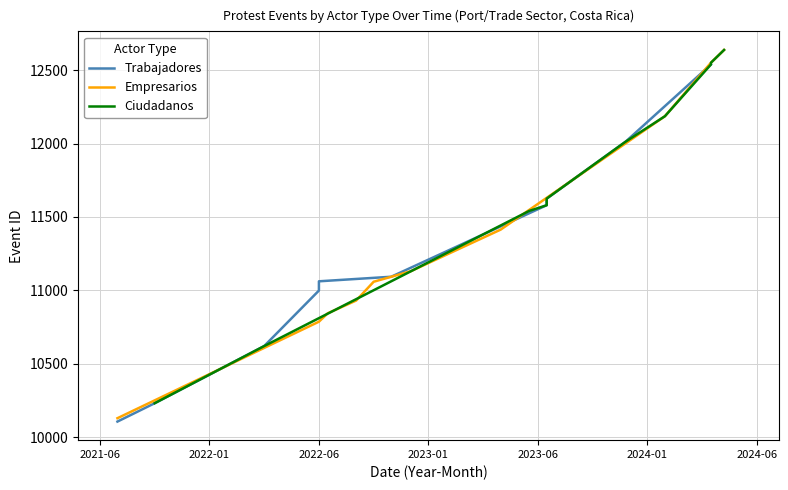

What is the difference between the maximum and second lowest values in the Ciudadanos series?

2016